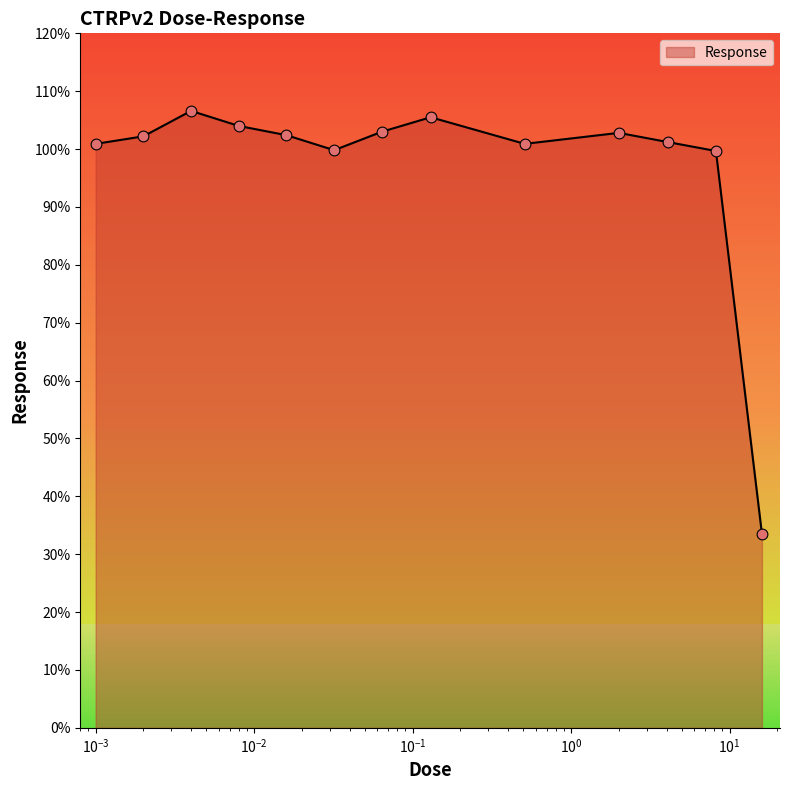

What is the difference between the maximum and minimum values?

73.1